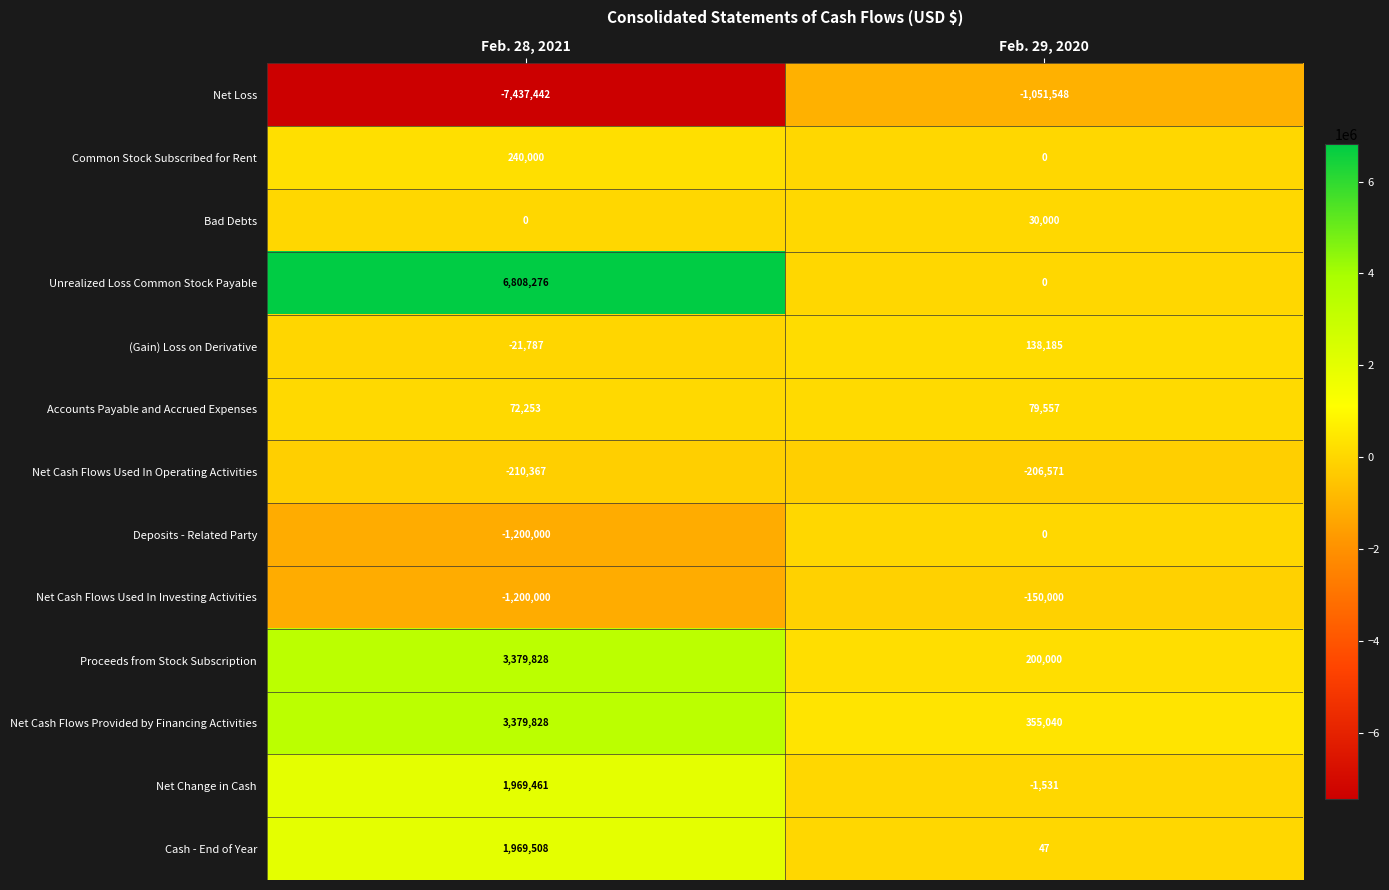

Reading left to right, list all the values displayed in this chart.

Net Loss: -7437442	-1051548
Common Stock Subscribed for Rent: 240000	0
Bad Debts: 0	30000
Unrealized Loss Common Stock Payable: 6808276	0
(Gain) Loss on Derivative: -21787	138185
Accounts Payable and Accrued Expenses: 72253	79557
Net Cash Flows Used In Operating Activities: -210367	-206571
Deposits - Related Party: -1200000	0
Net Cash Flows Used In Investing Activities: -1200000	-150000
Proceeds from Stock Subscription: 3379828	200000
Net Cash Flows Provided by Financing Activities: 3379828	355040
Net Change in Cash: 1969461	-1531
Cash - End of Year: 1969508	47